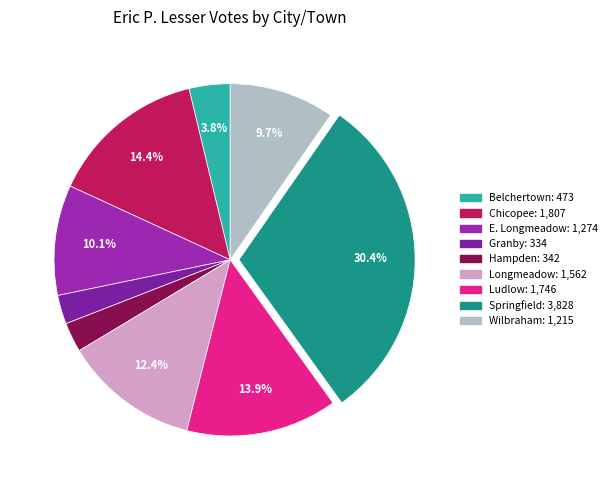

True or false: Ludlow accounts for 14% of the total.

True